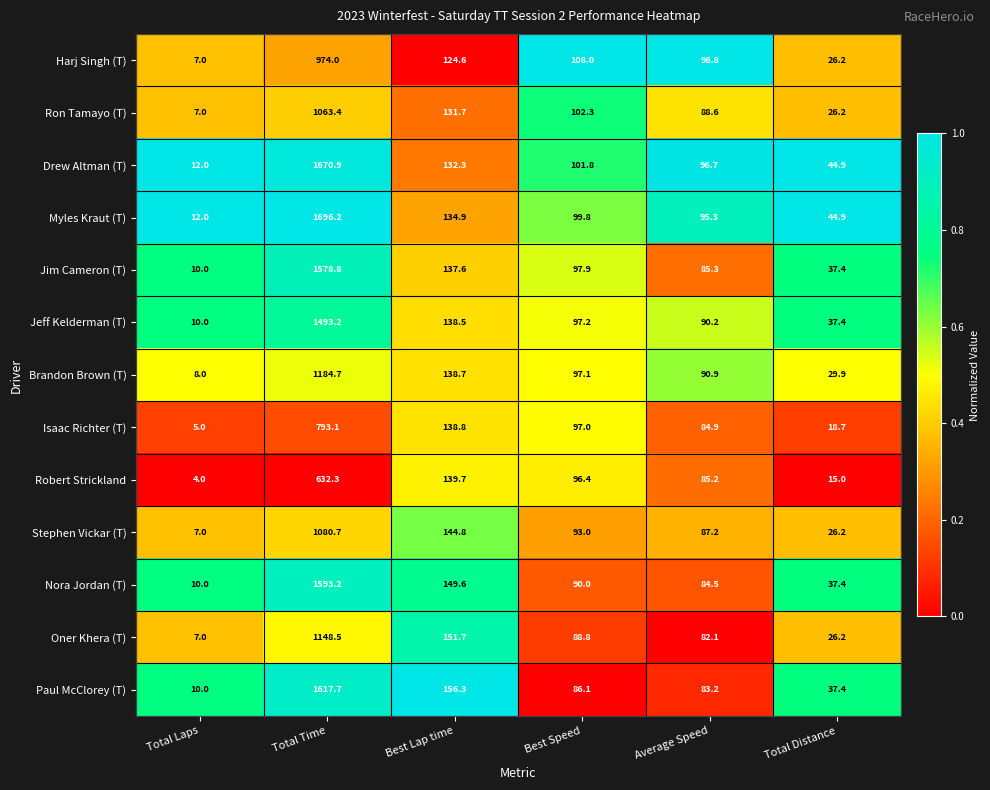

True or false: Jeff Kelderman (T) has a value of 163.3 at Best Speed.

False